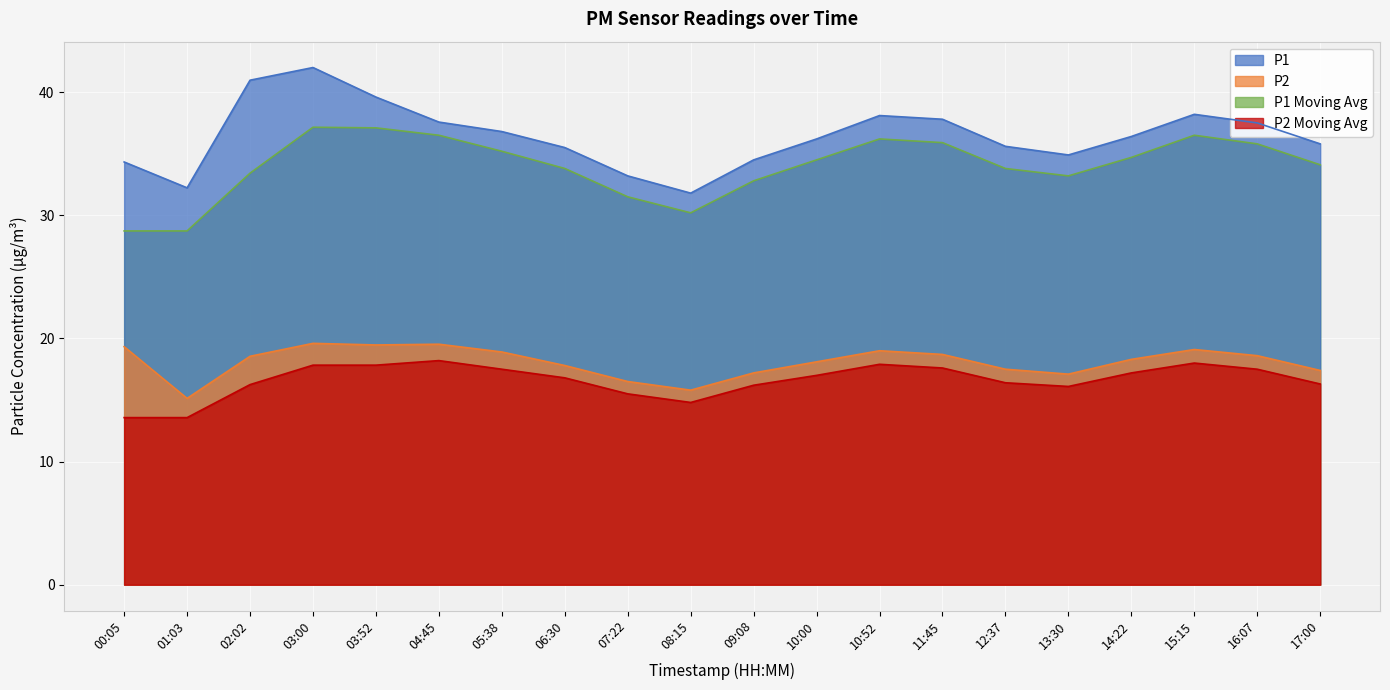

What is the maximum value for P2?

19.6